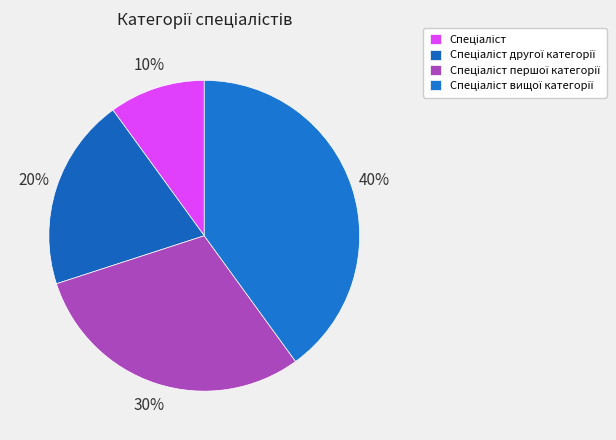

How many slices are in this pie chart?

4